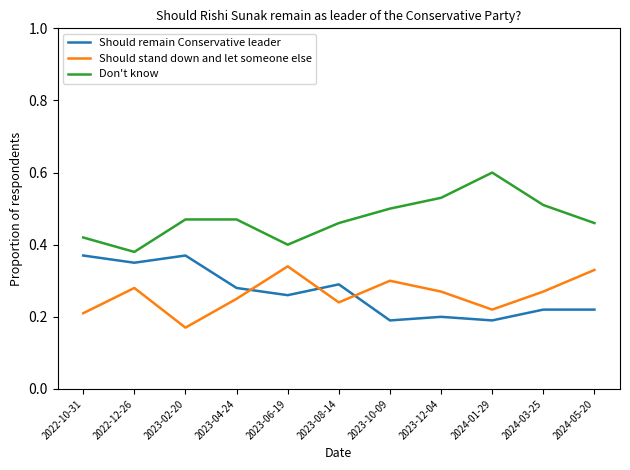

What position from the right is 2023-02-20?

9